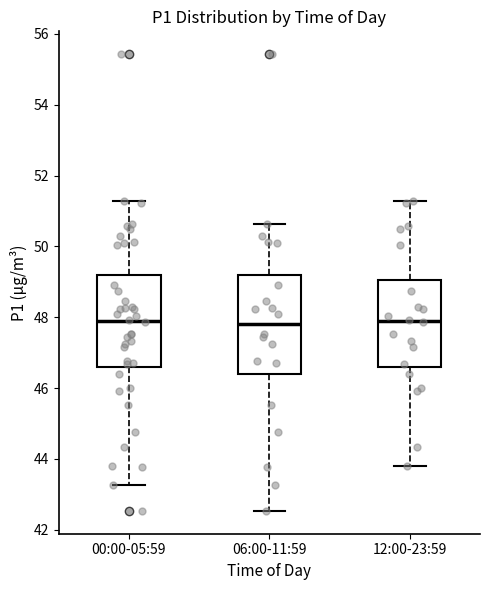

Reading left to right, transcribe this box plot: for each box, give where its median line is, the range the box spans, and where its two whiskers end, as read against the y-axis. The values are not printed on the chart, so give them approximately, as read against the axis.

00:00-05:59: median 48.0, box 46.6 to 49.2, whiskers 43.2 to 51.2
06:00-11:59: median 47.8, box 46.4 to 49.2, whiskers 42.6 to 50.6
12:00-23:59: median 48.0, box 46.6 to 49.0, whiskers 43.8 to 51.2